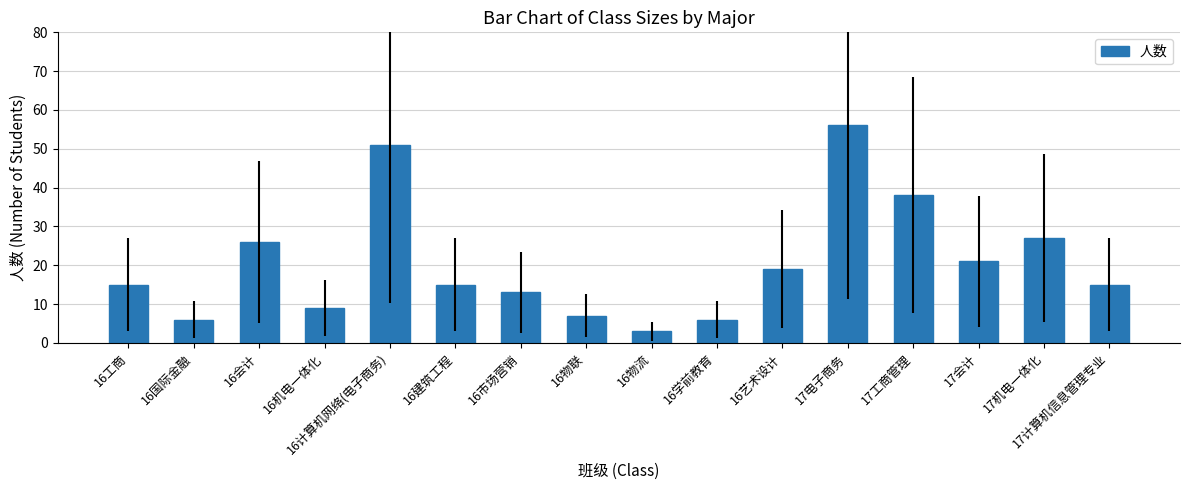

Where is the data nearest to the value 29?

17机电一体化